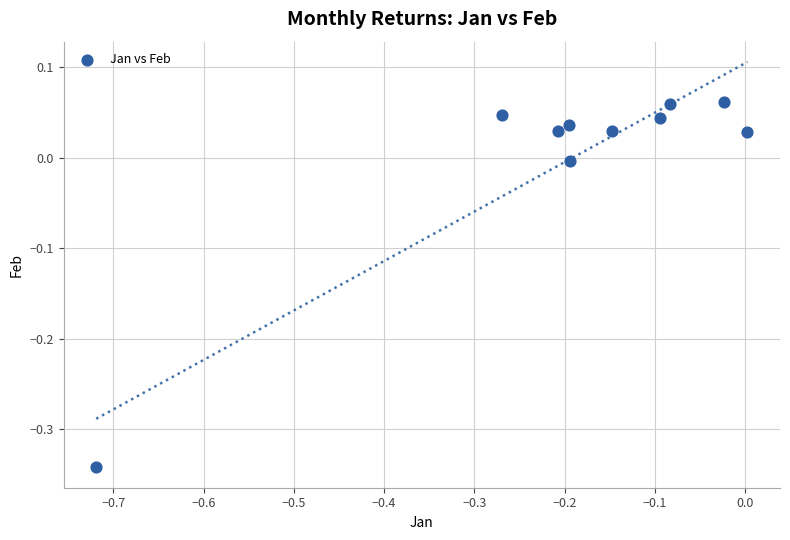

What is the range of Y values (max minus min)?

0.4